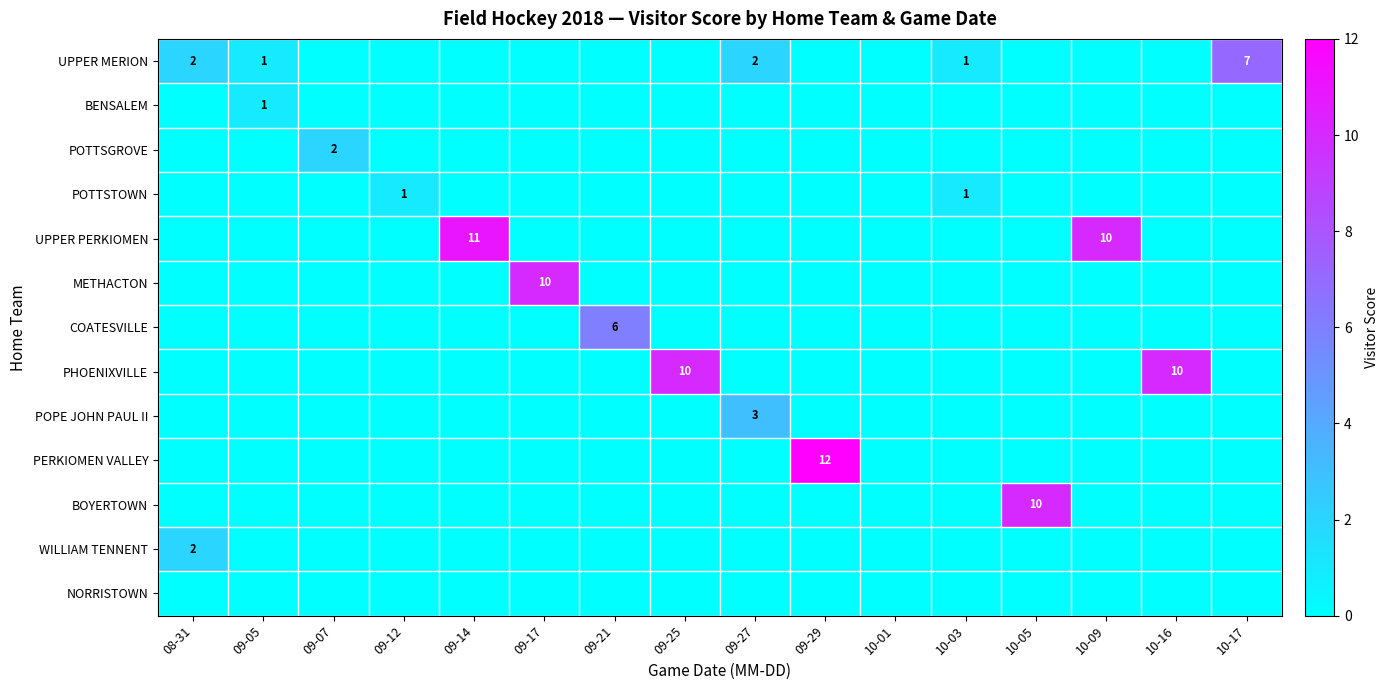

Is the value of UPPER PERKIOMEN at 10-09 greater than the value of PERKIOMEN VALLEY at 09-29?

No